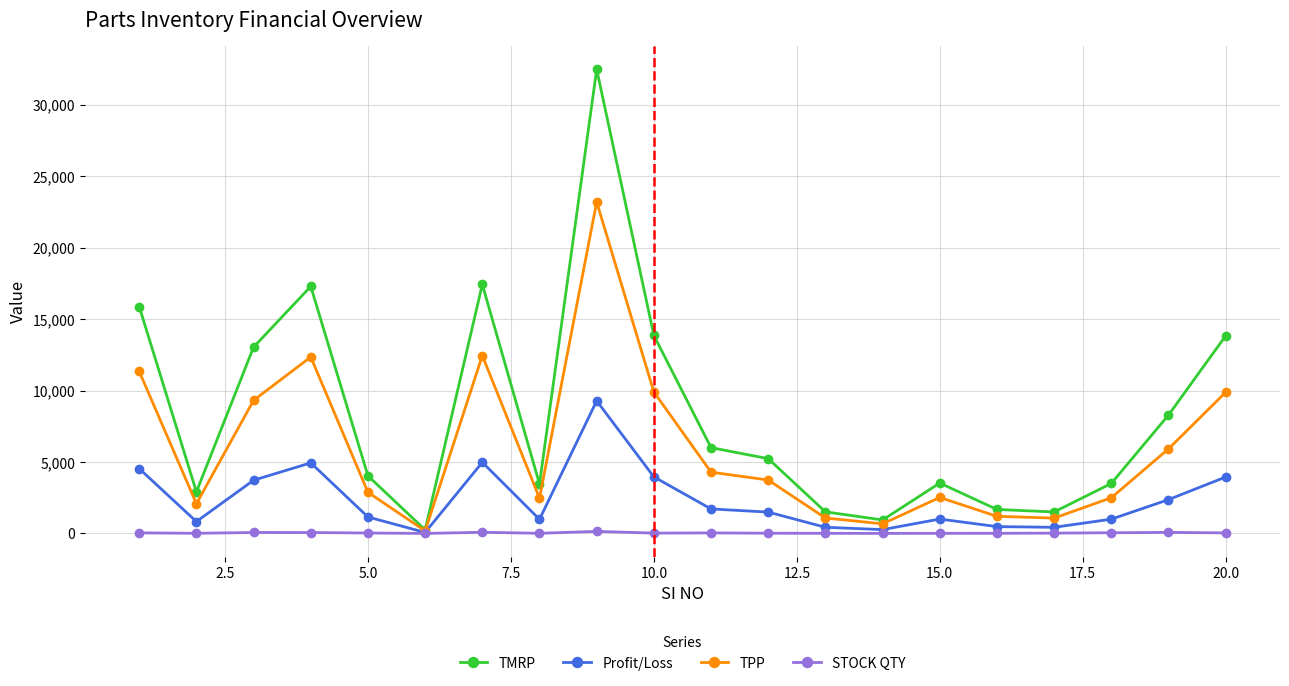

What is the maximum value shown in the chart?

32480